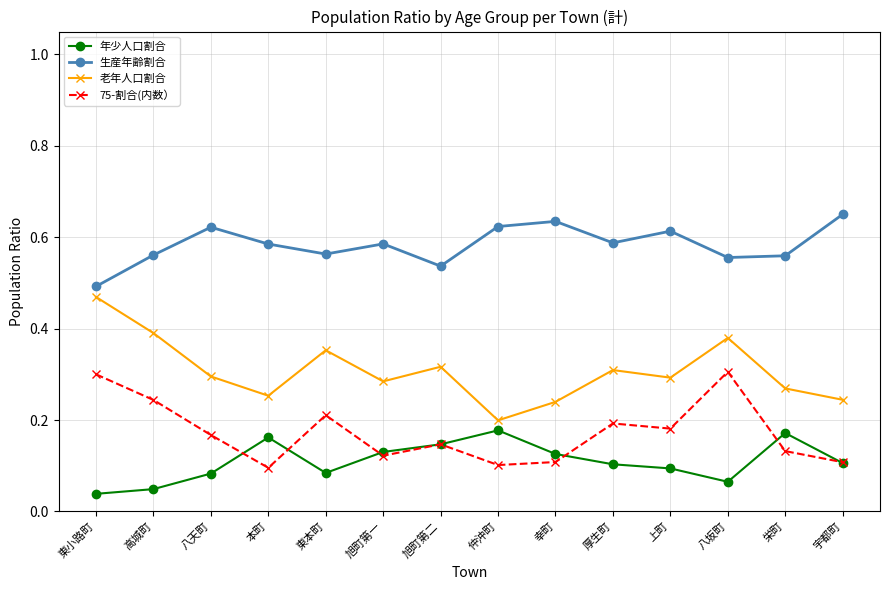

Where is 生産年齢割合 nearest to the value 0?

東小路町